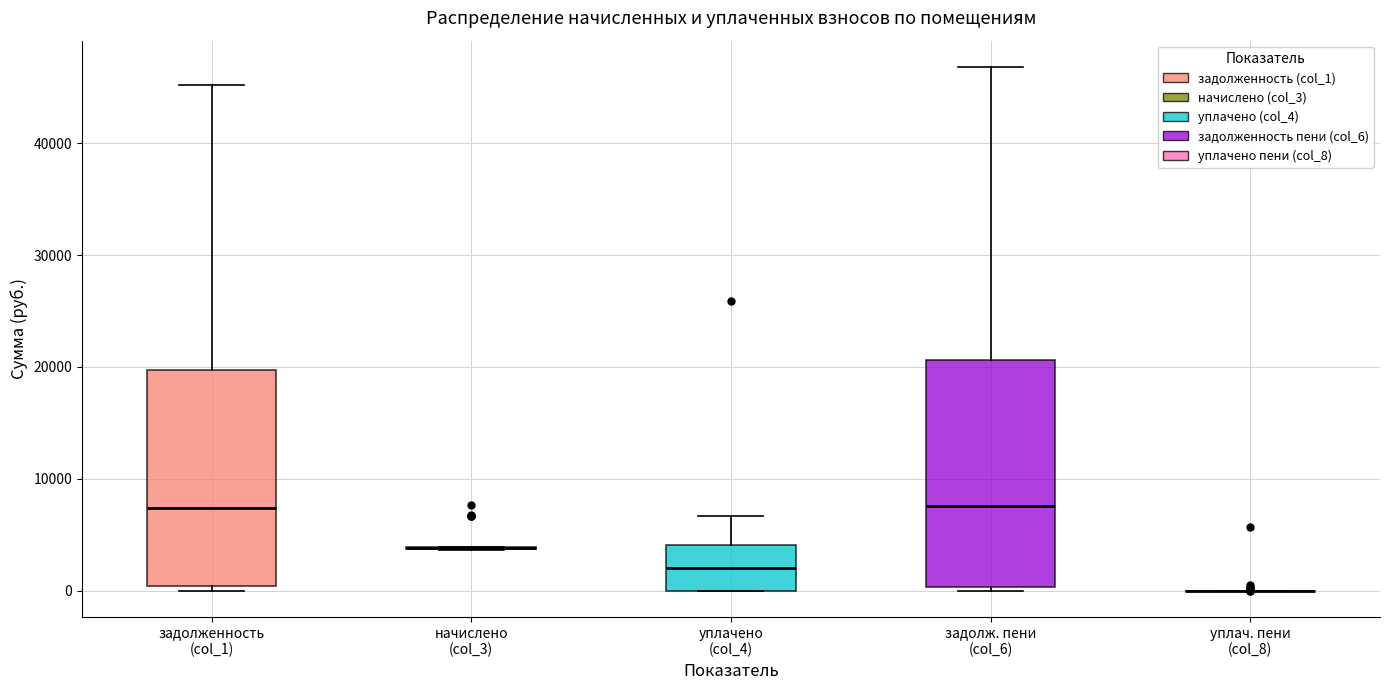

Reading left to right, transcribe this box plot: for each box, give where its median line is, the range the box spans, and where its two whiskers end, as read against the y-axis. The values are not printed on the chart, so give them approximately, as read against the axis.

задолженность (col_1): median 7000, box 0 to 20000, whiskers 0 (just below the box's lower edge) to 45000
начислено (col_3): box collapsed to a line at 4000, whiskers 4000 to 4000
уплачено (col_4): median 2000, box 0 to 4000, whiskers 0 to 7000
задолж. пени (col_6): median 8000, box 0 to 21000, whiskers 0 (just below the box's lower edge) to 47000
уплач. пени (col_8): box collapsed to a line at 0, whiskers 0 to 0